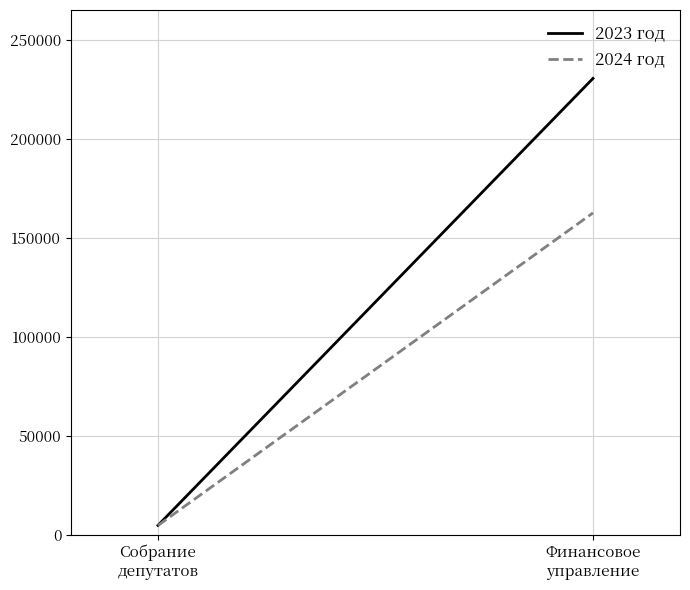

What is the sum of the 2023 год values at Финансовое
управление and Собрание
депутатов?

235334.5